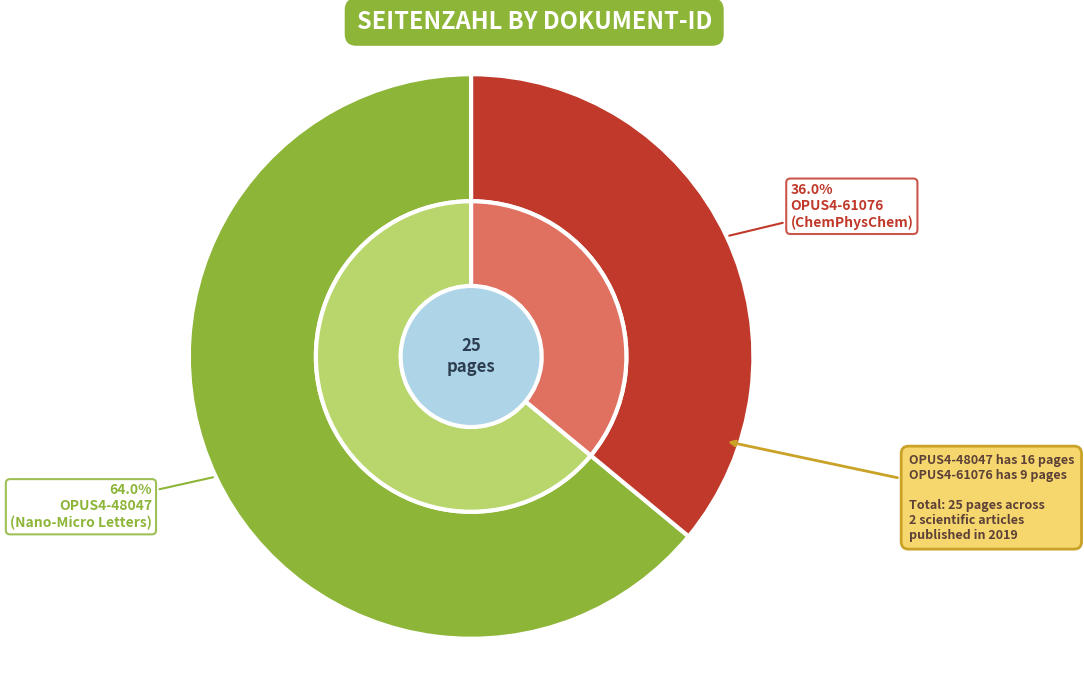

Which category has the biggest portion of the pie?

OPUS4-48047